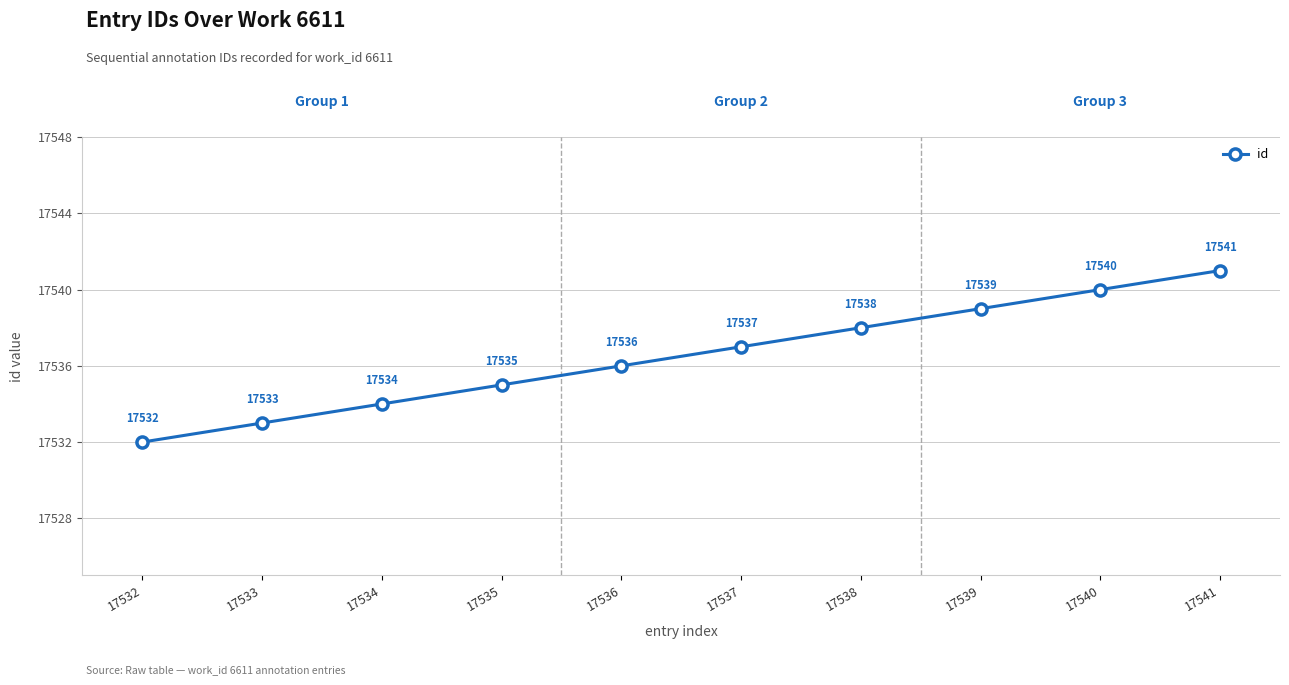

What is the ratio of the value at 17541 to the value at 17532?

1.0